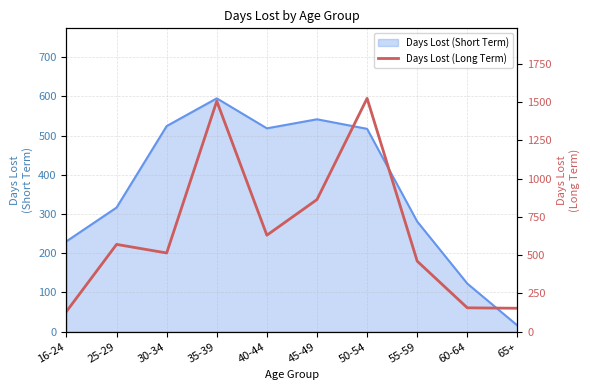

How many data points does each series have?

10